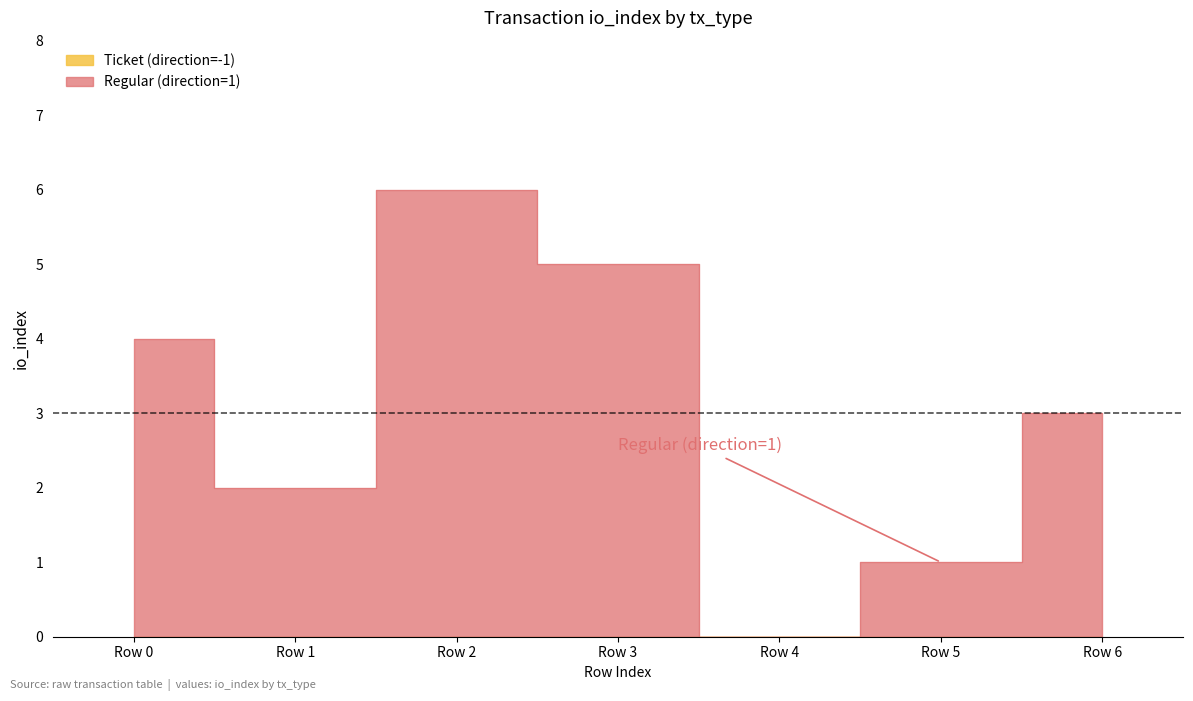

Does the chart have visible grid lines?

No